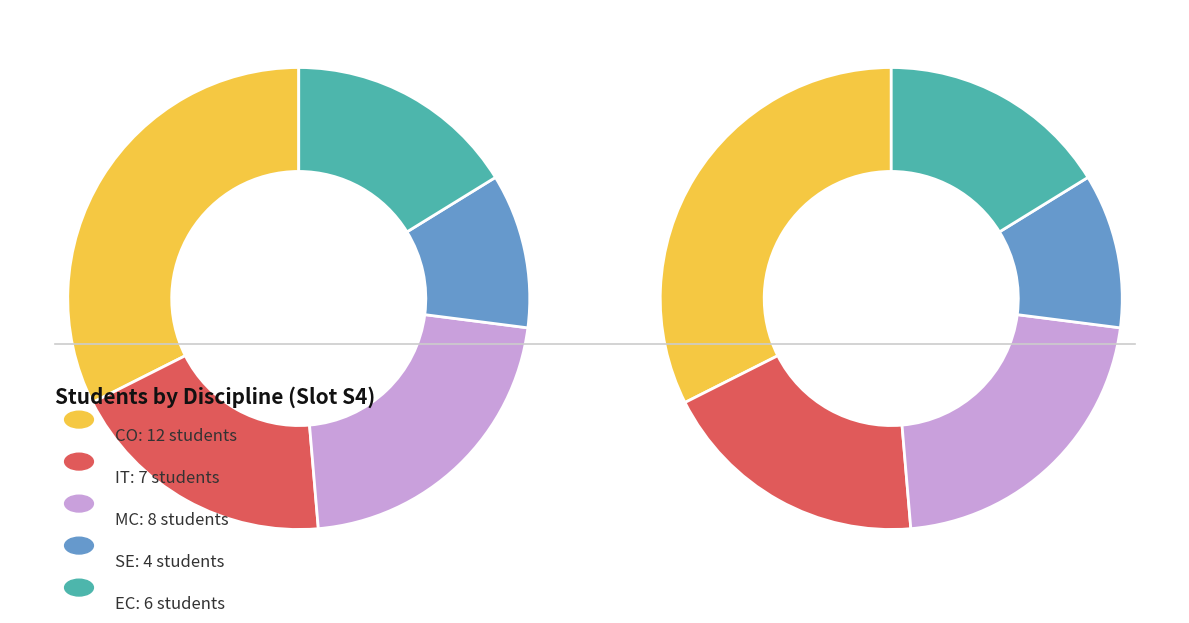

Count the number of slices in the pie.

5